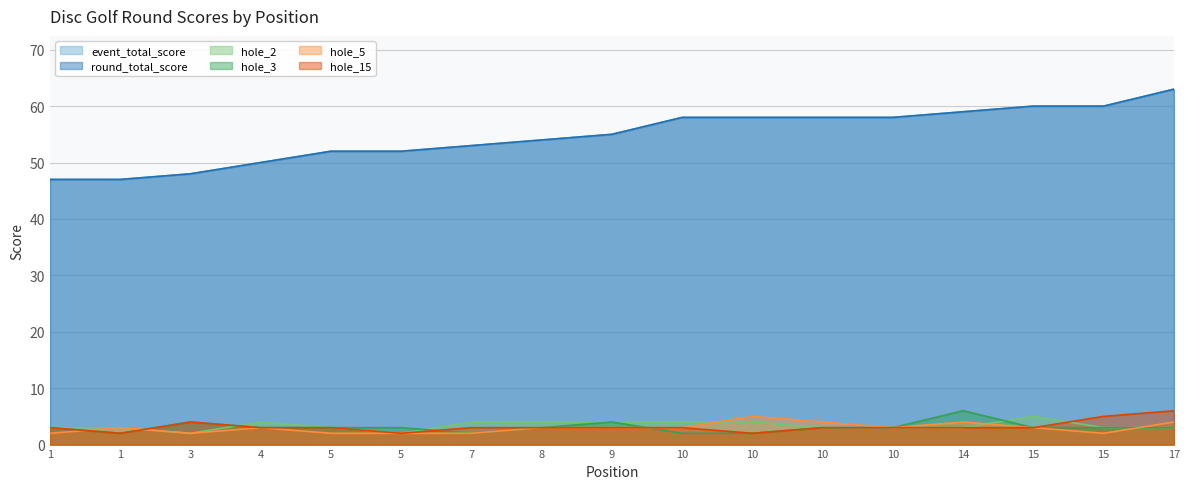

Rank the series by their maximum value, from lowest to highest.

hole_2, hole_5, hole_3, hole_15, event_total_score, round_total_score